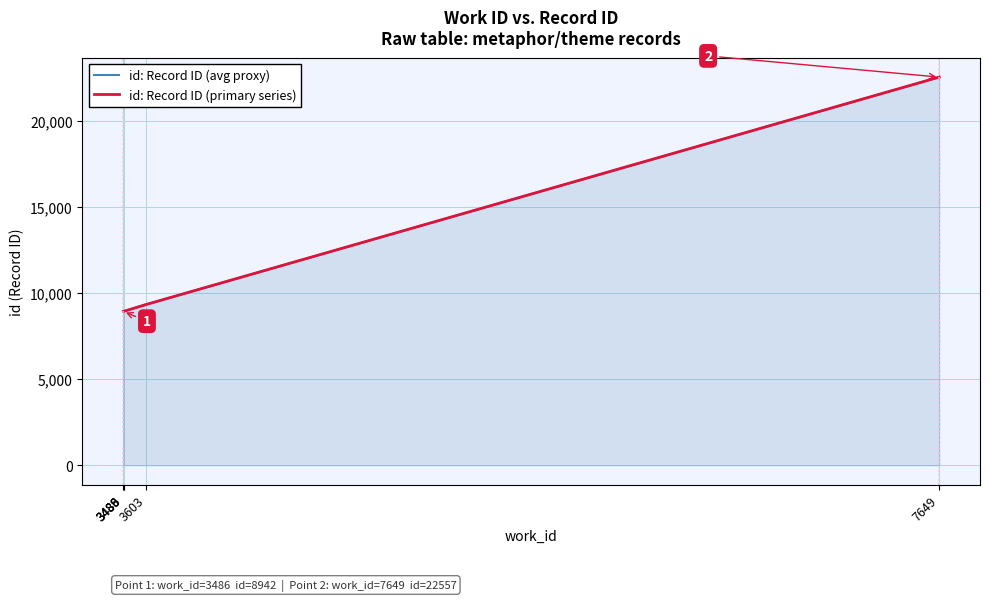

What are all the series names shown in the legend?

id: Record ID (avg proxy), id: Record ID (primary series)